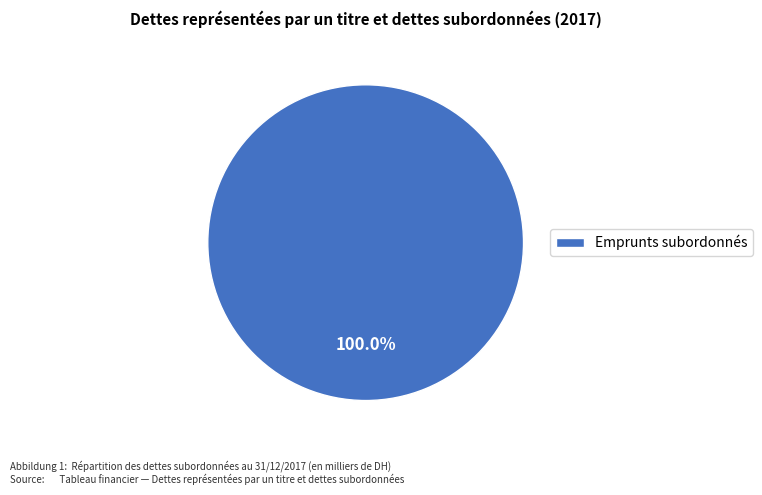

Rank the categories by value from highest to lowest.

Emprunts subordonnés